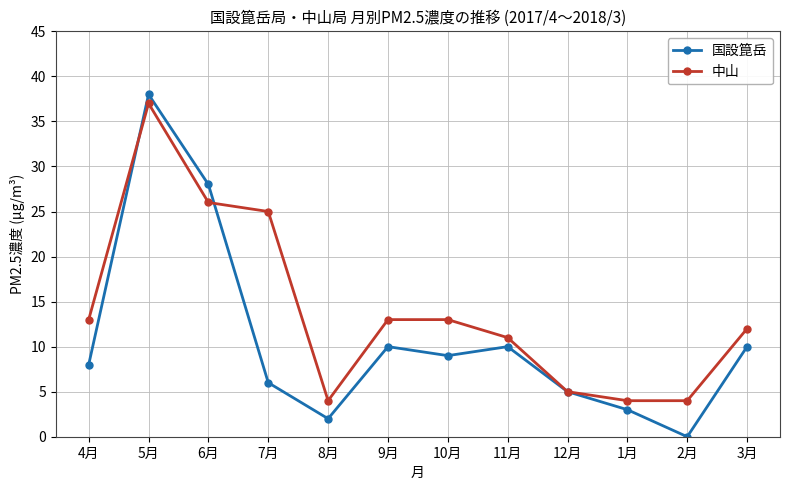

At which category does 中山 reach its first local valley?

8月